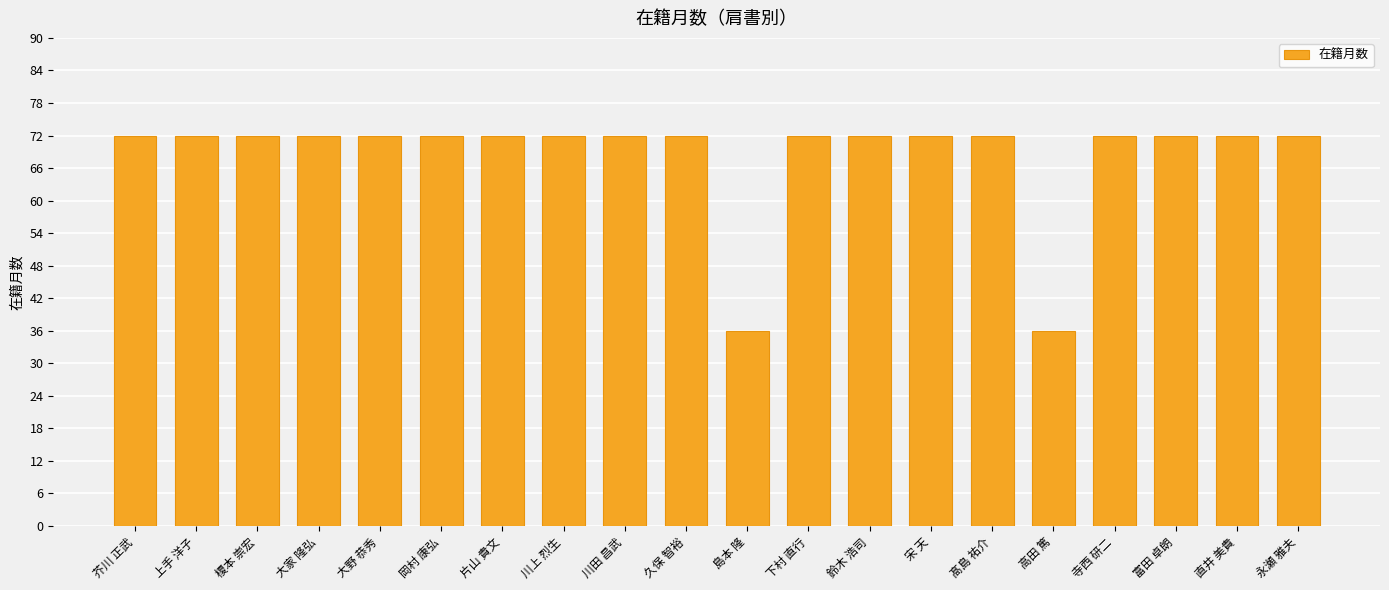

The chart shows a value of 36 at 高田 篤. True or false?

True